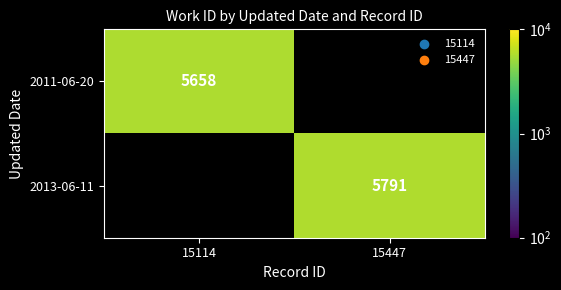

What is the smallest value displayed?

5658.0